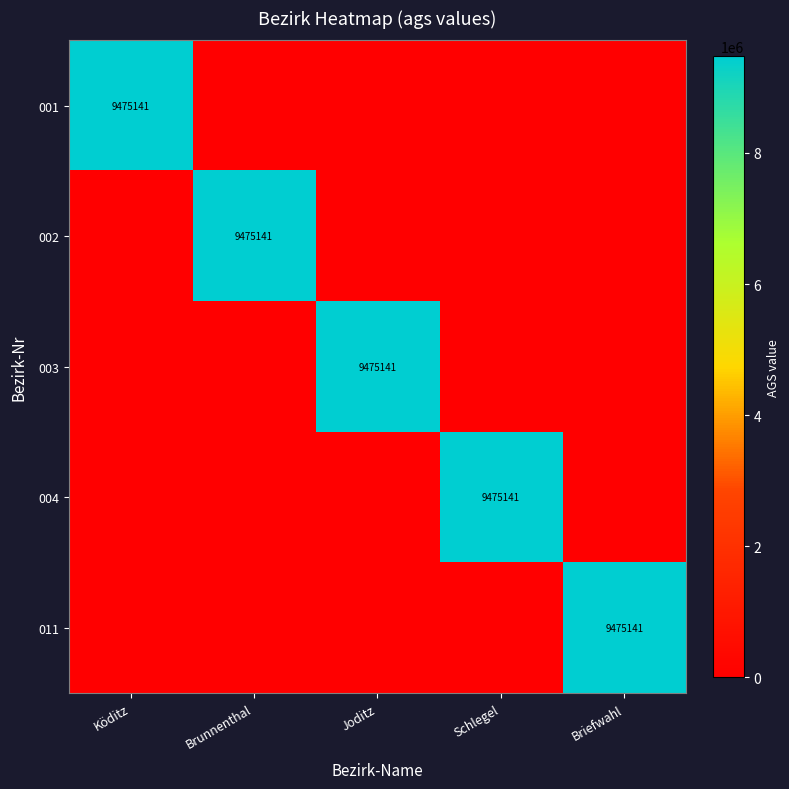

Rank the series by their maximum value, from lowest to highest.

001, 002, 003, 004, 011